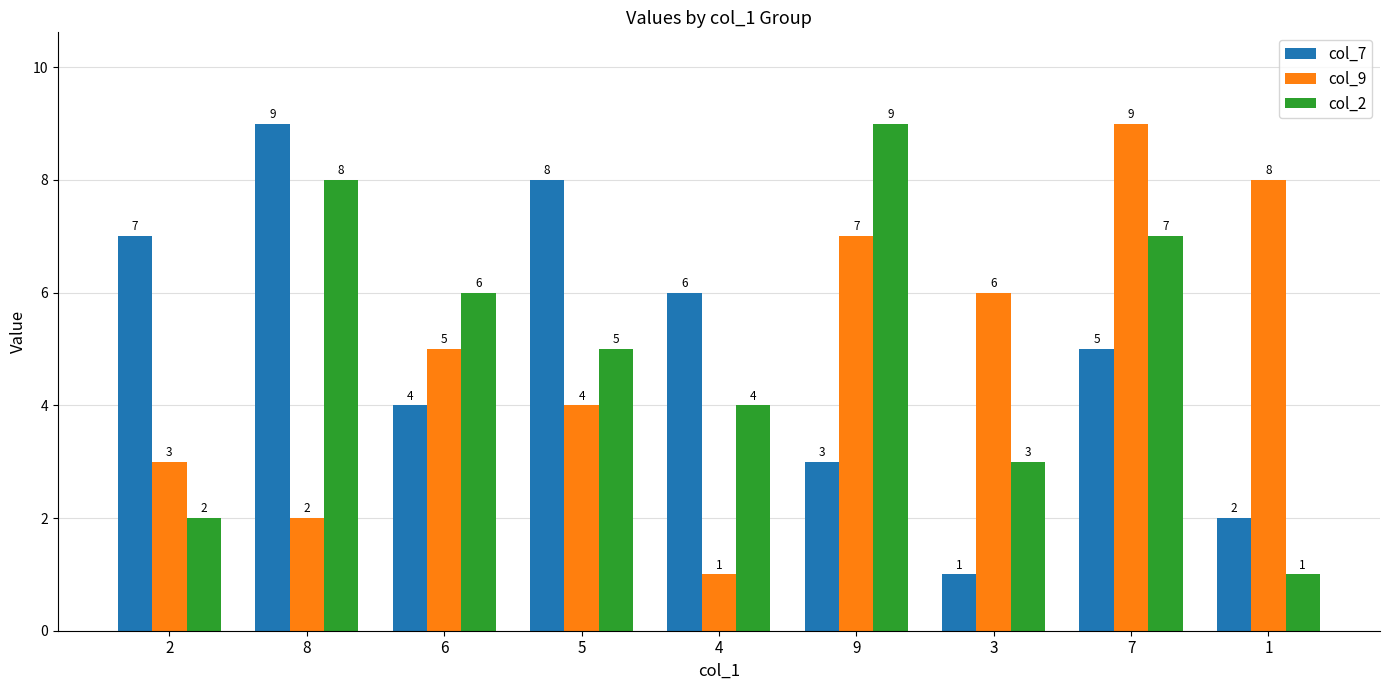

At which category is the sum across all series the highest?

7